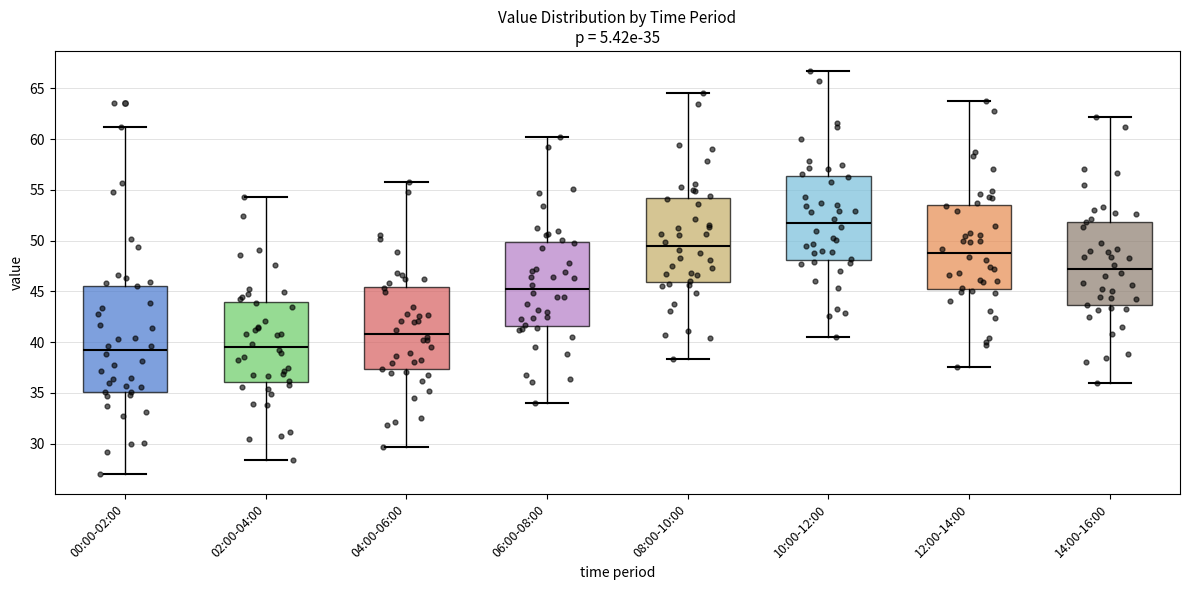

Which box has the highest median line?

10:00-12:00